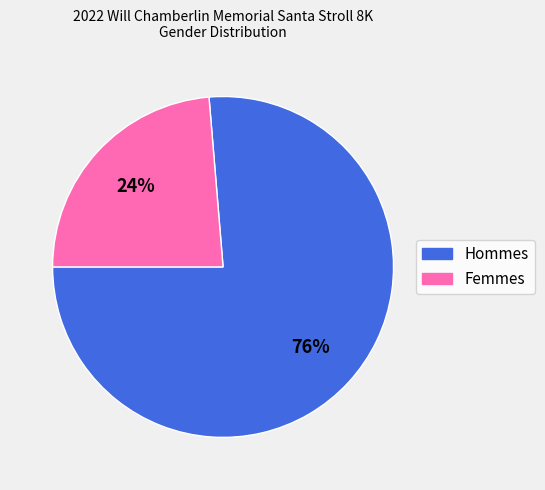

To the nearest percent, what is the average slice percentage?

50%